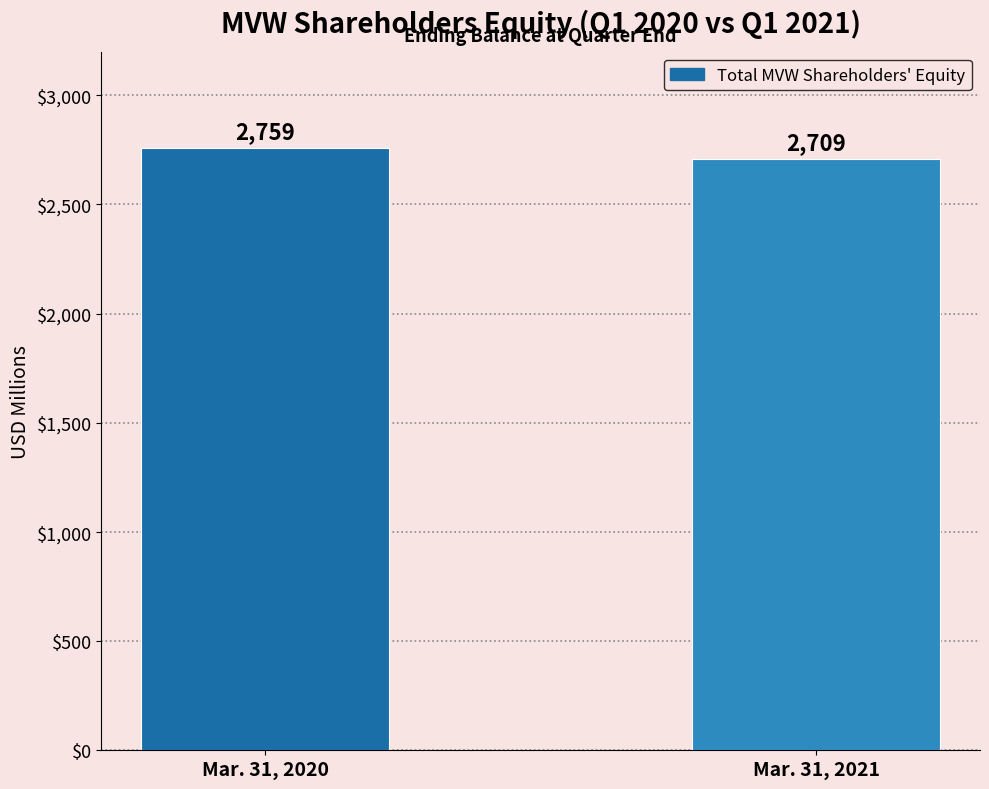

How many bars are there in total?

2